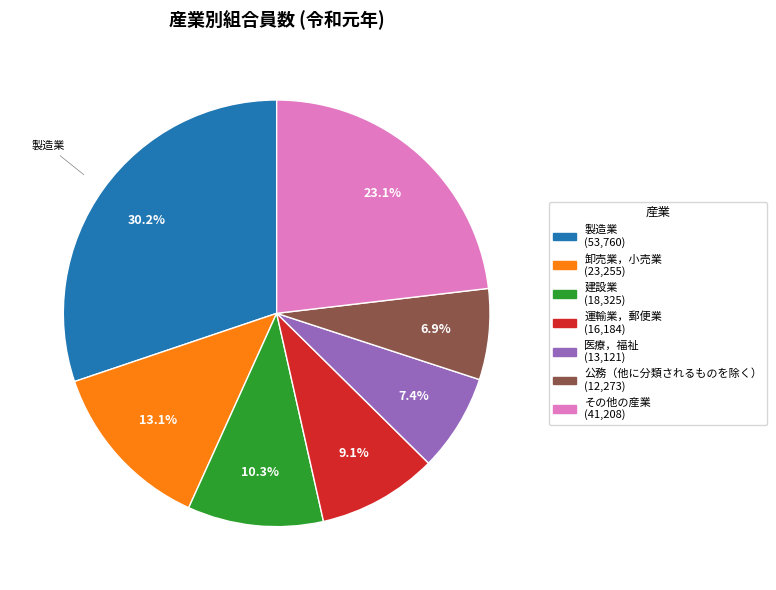

Does any single category account for the majority?

No